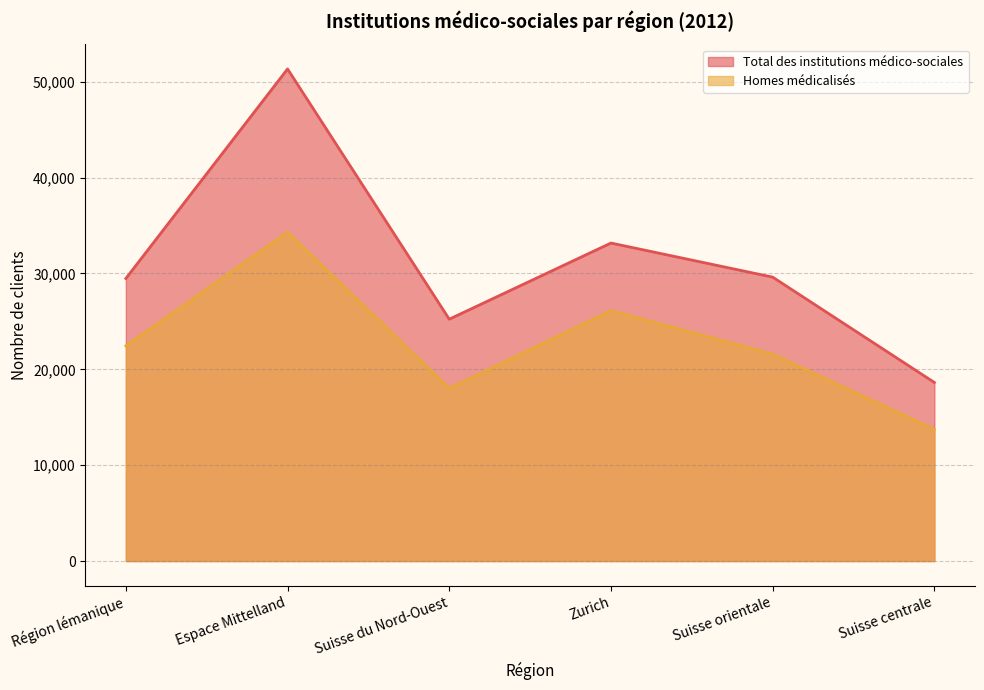

What position from the left is Zurich?

4